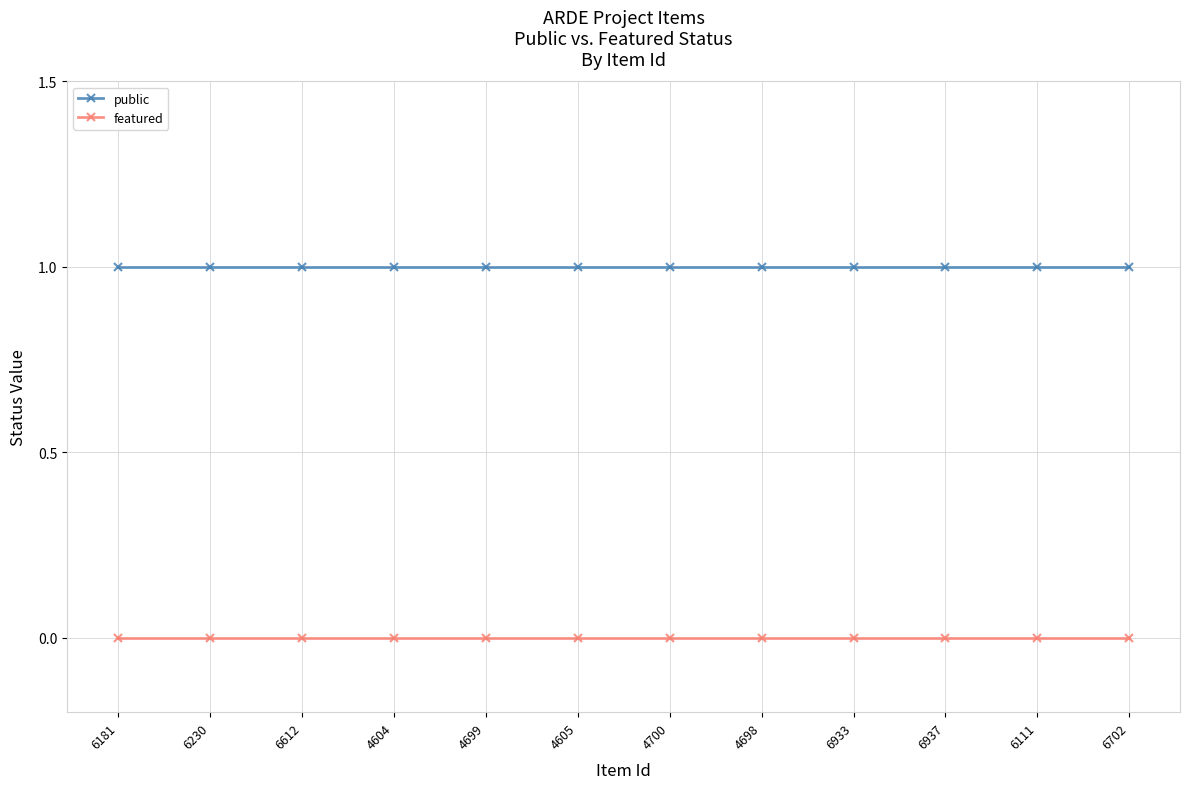

The featured series shows 0 at 6933. True or false?

True